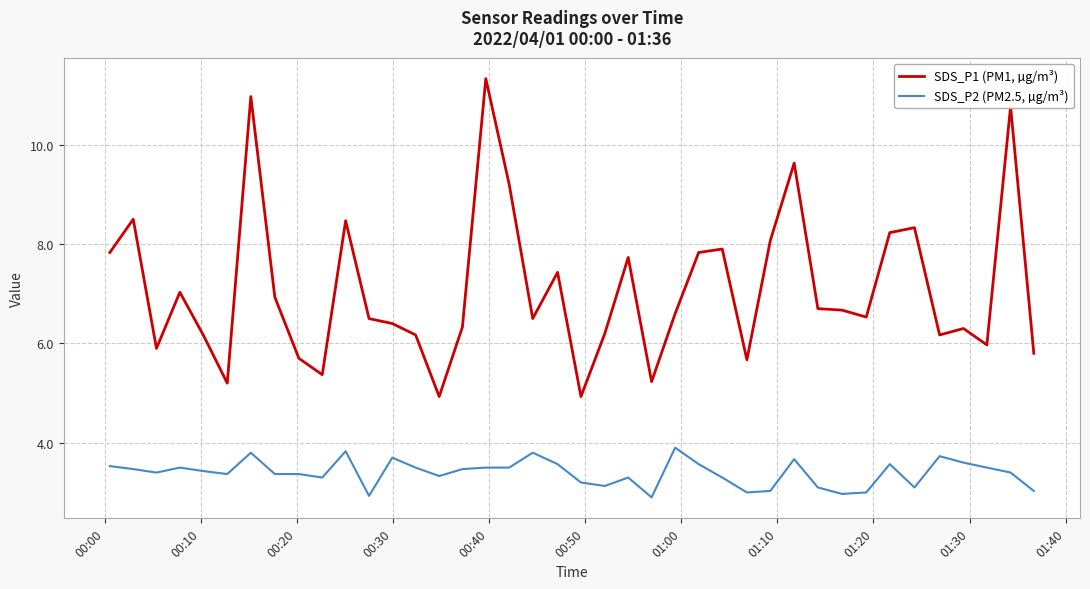

How many lines are shown in the chart?

2